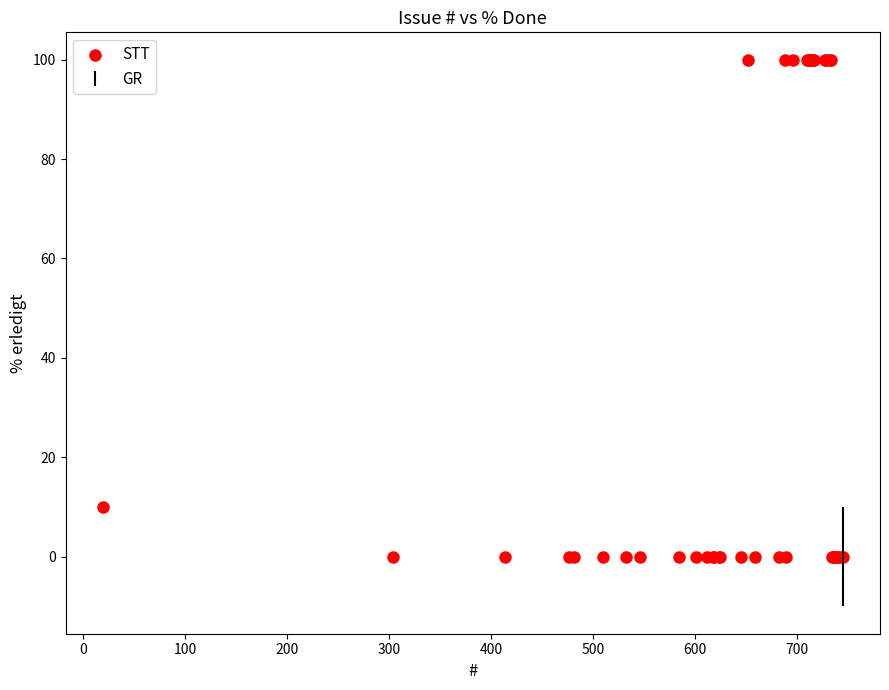

What Y value in the scatter plot is closest to 50?

10